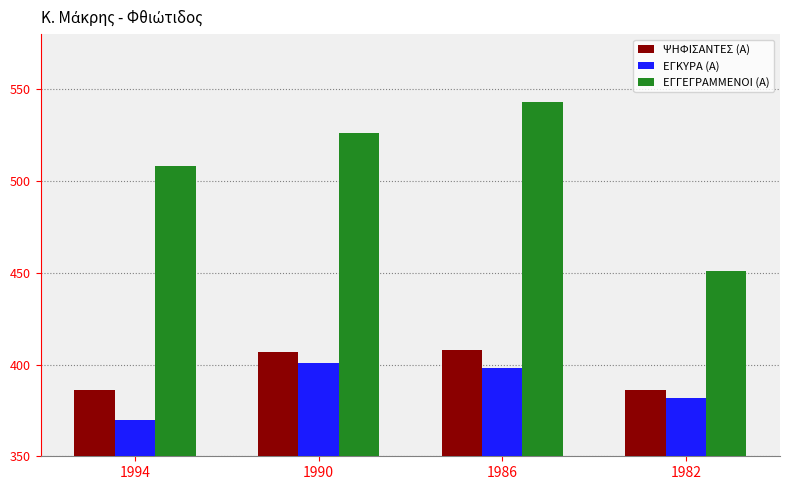

Which series changed the most between 1994 and 1986?

ΕΓΓΕΓΡΑΜΜΕΝΟΙ (Α)